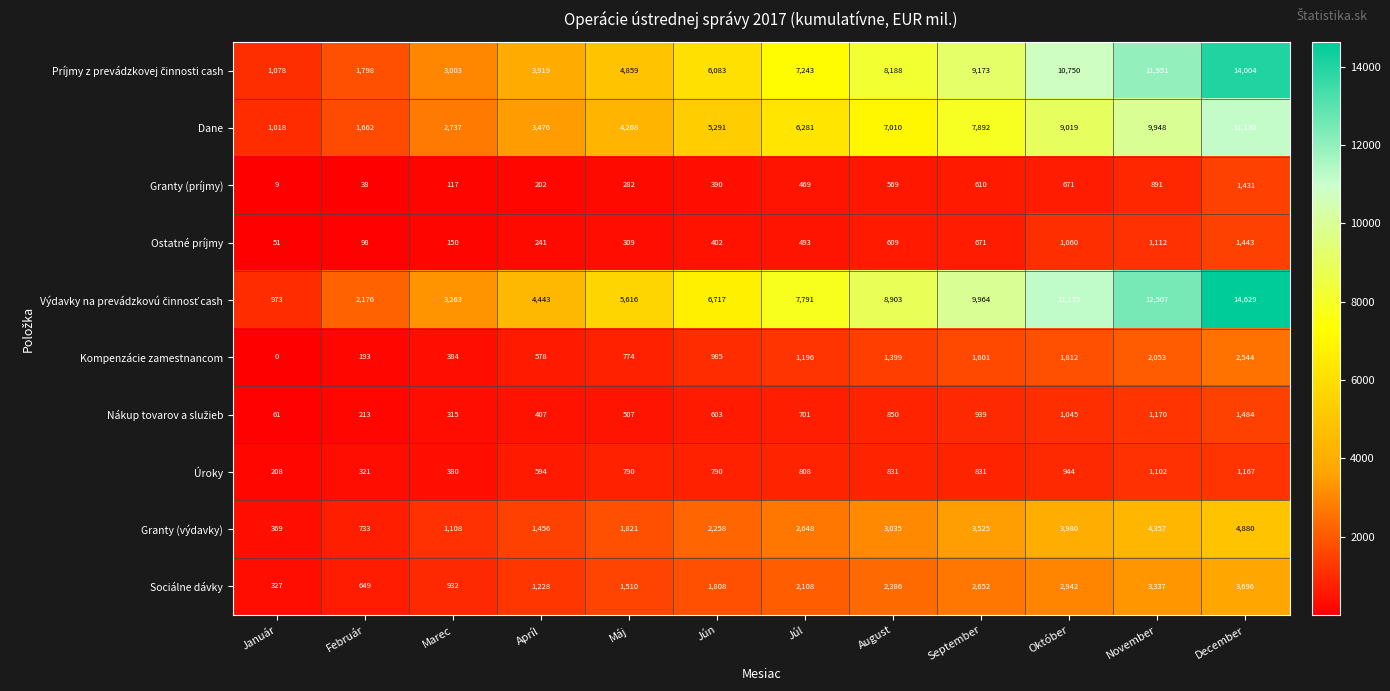

At which category does the chart reach its minimum across all series?

Január